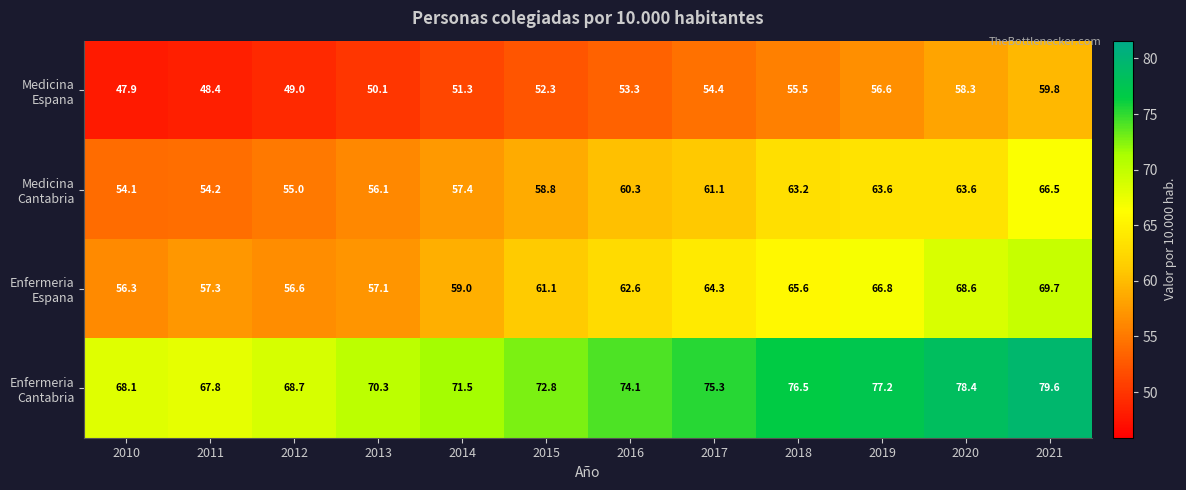

What is the total value across all series at 2019?

264.2